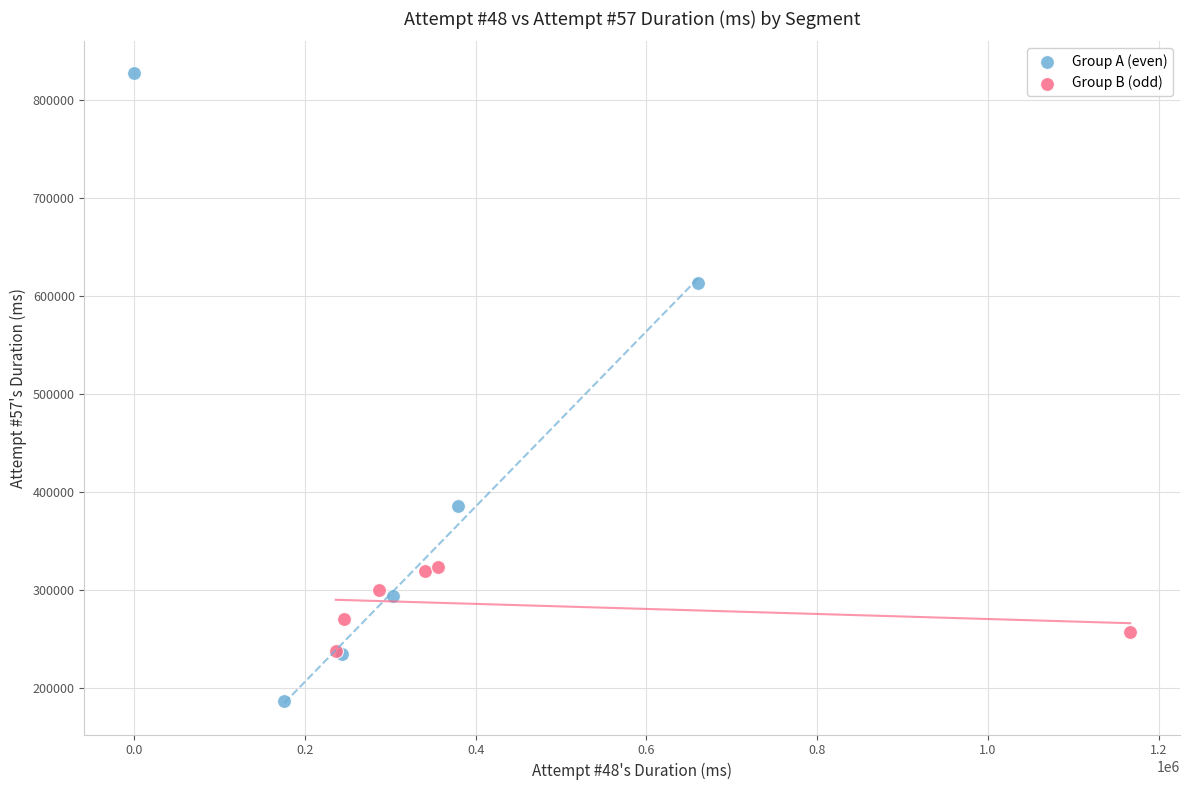

Which series has the widest spread of Y values?

Group A (even)